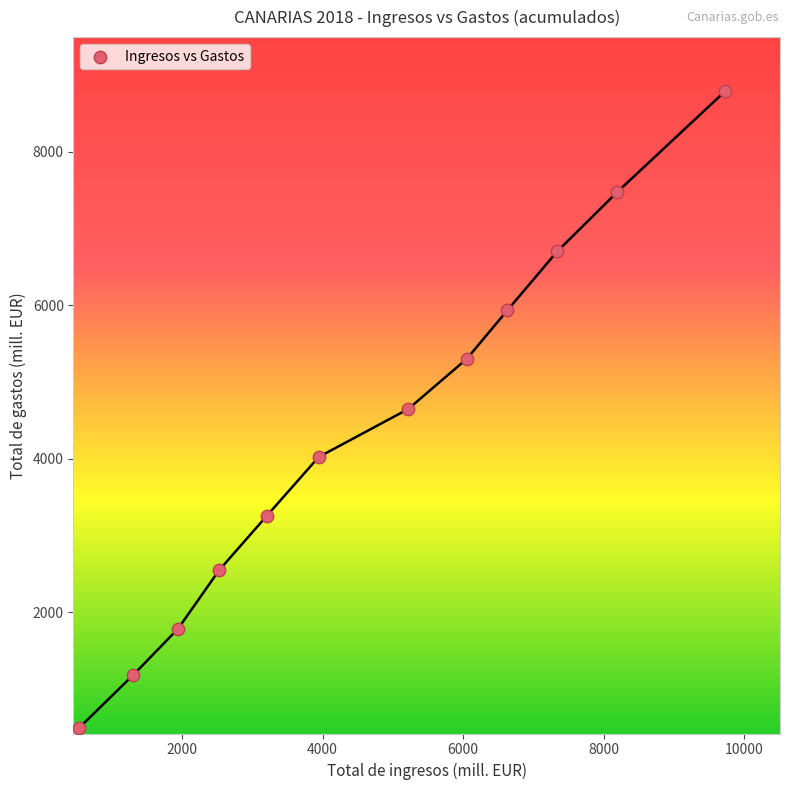

What is the range of Y values (max minus min)?

8301